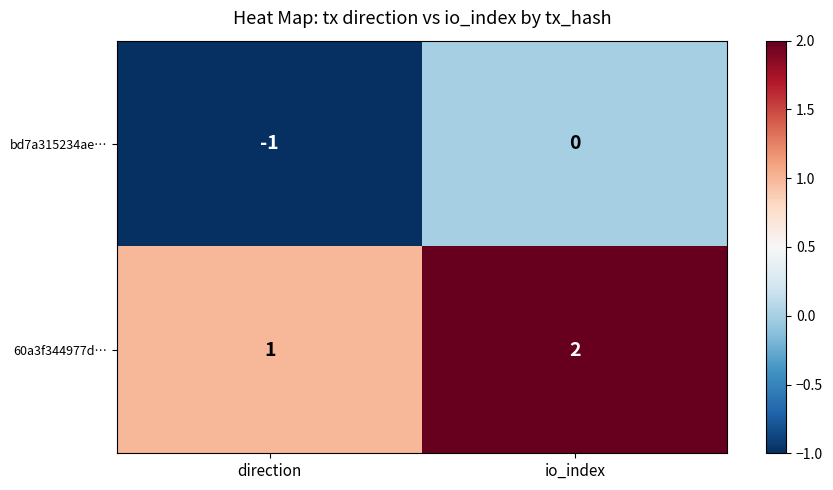

Which series has the largest total across all categories?

60a3f344977d…